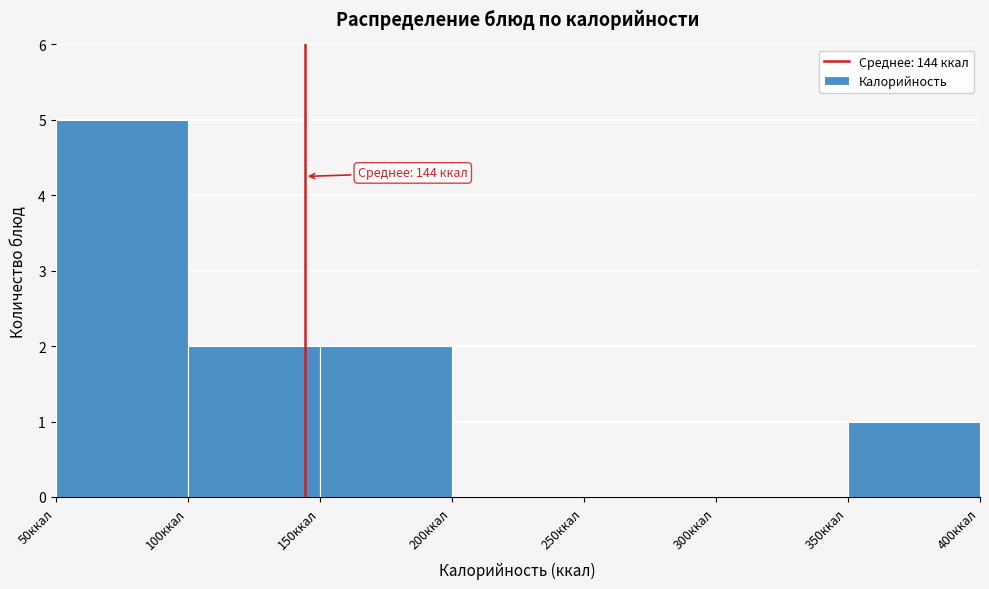

Which range on the x-axis has the tallest bar?

50 to 100